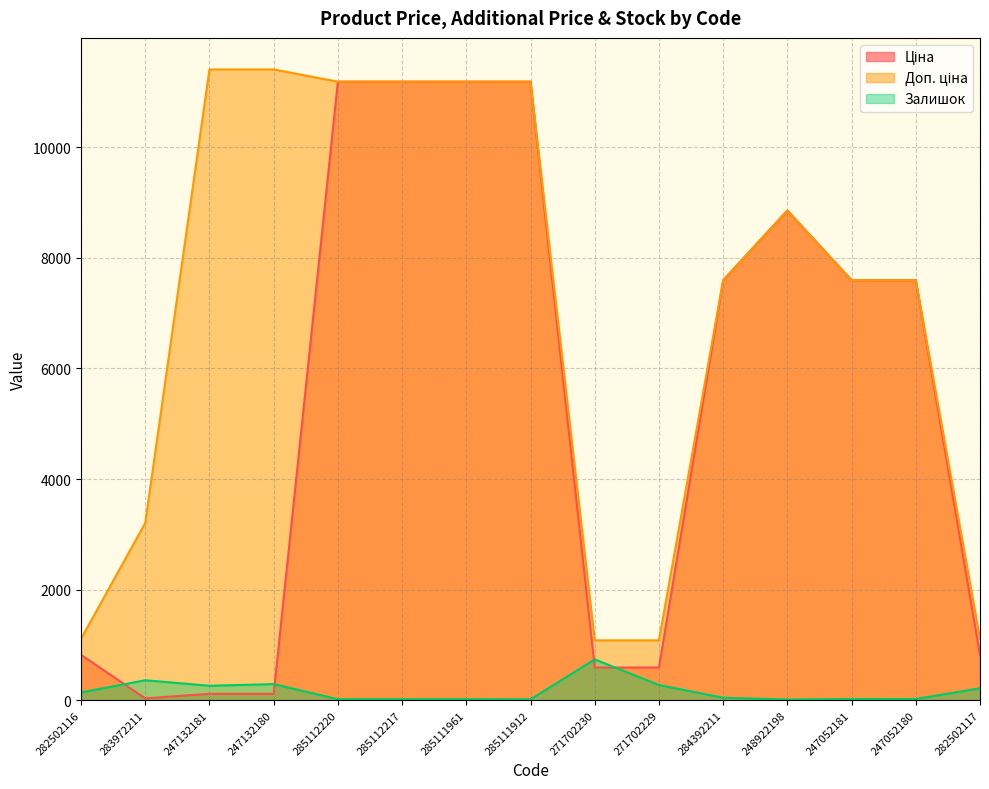

What is the sum of all Доп. ціна values?

106805.5